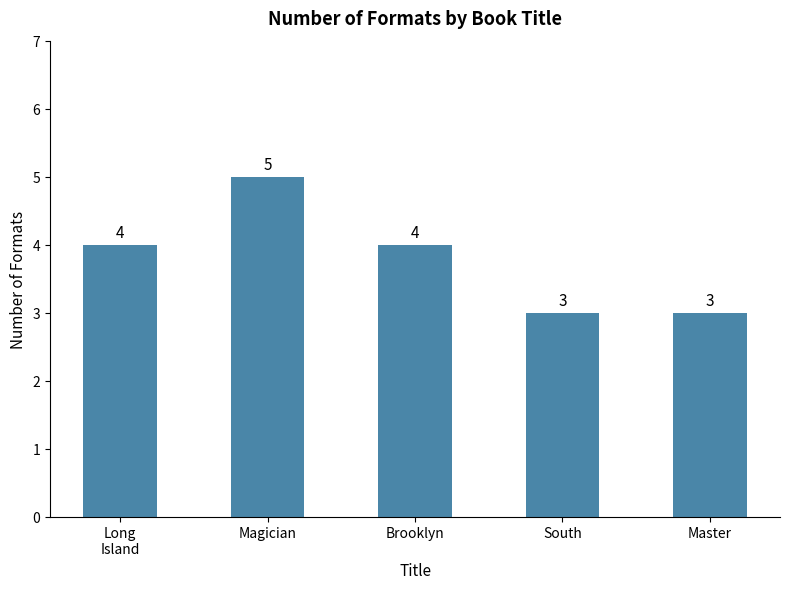

What is the value of the 2nd bar from the left?

5